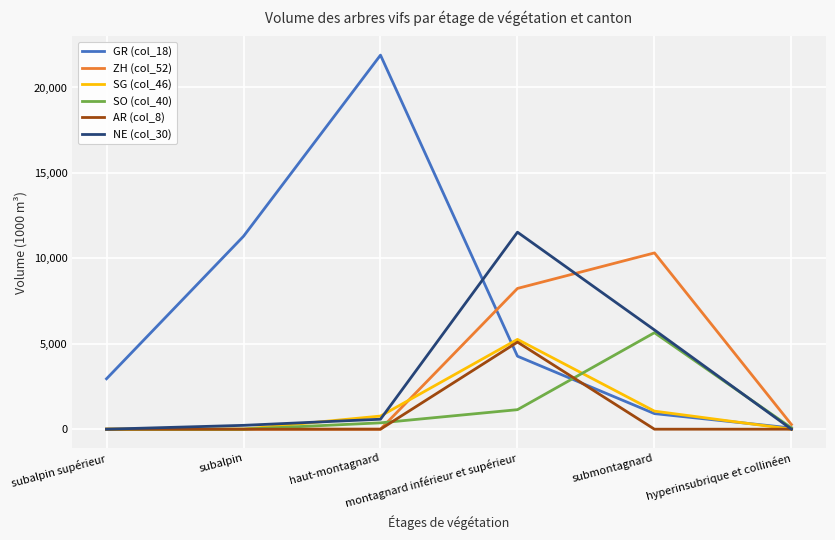

What is the maximum value shown in the chart?

21895